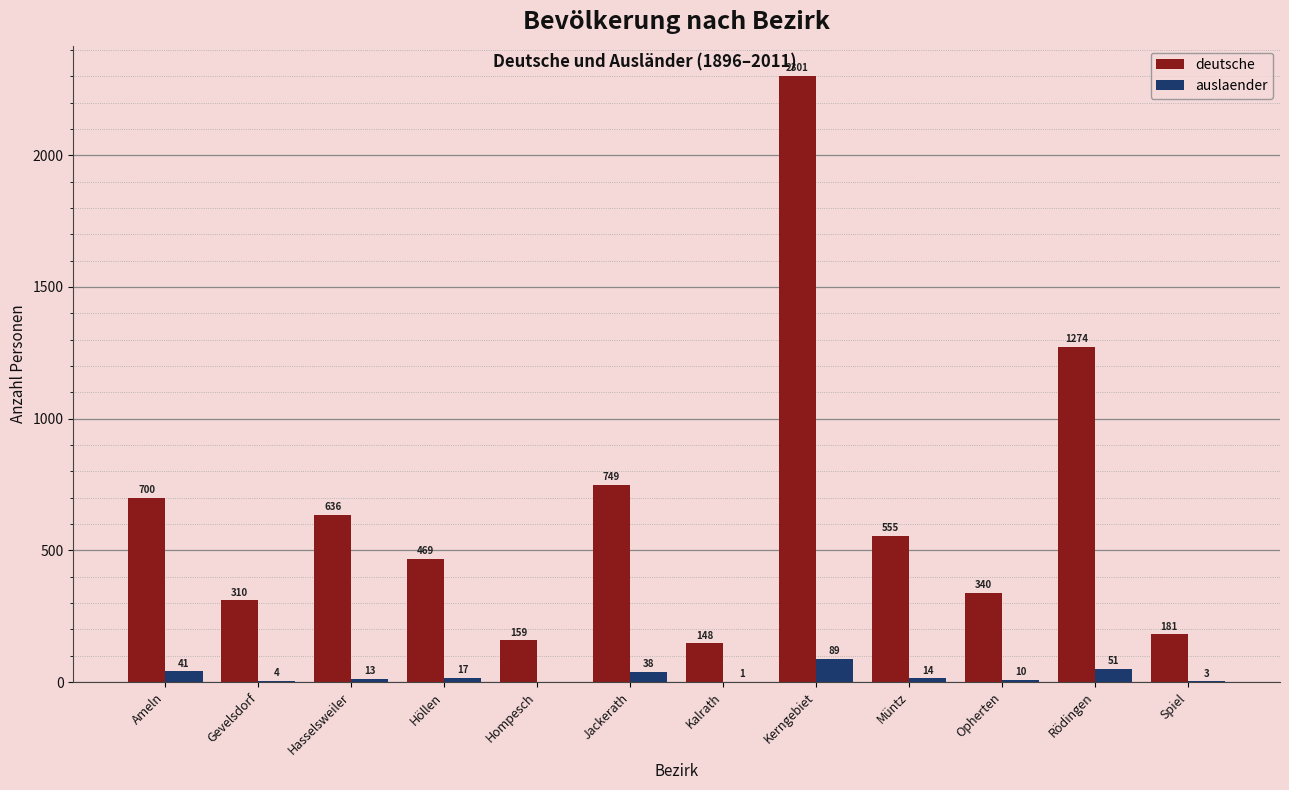

At which category is the sum across all series the highest?

Kerngebiet